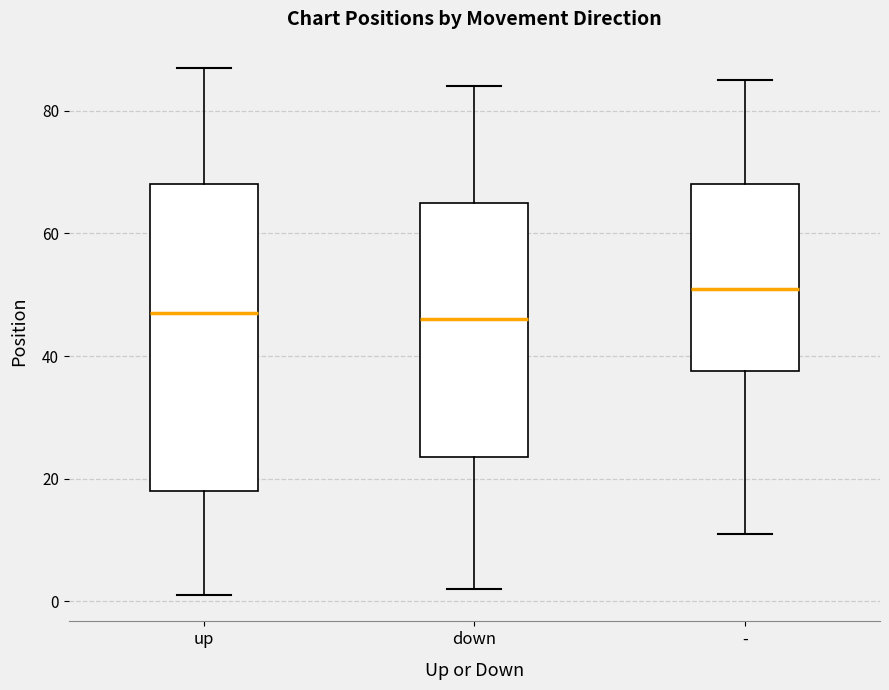

Where is the upper edge of the box for - on the y-axis? The values are not printed on the chart, so give them approximately, as read against the axis.

68